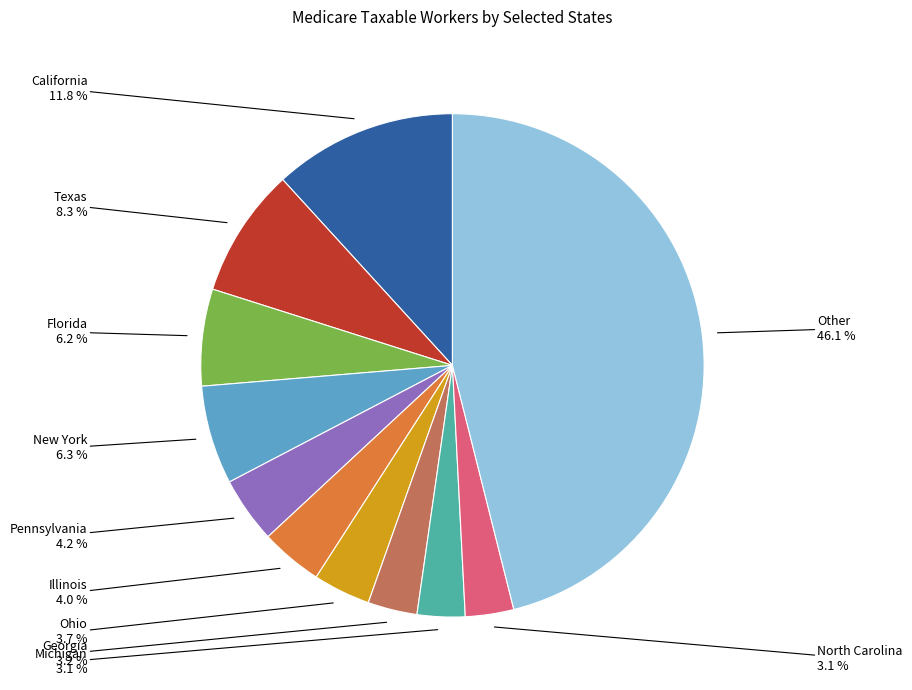

Count the number of slices in the pie.

11